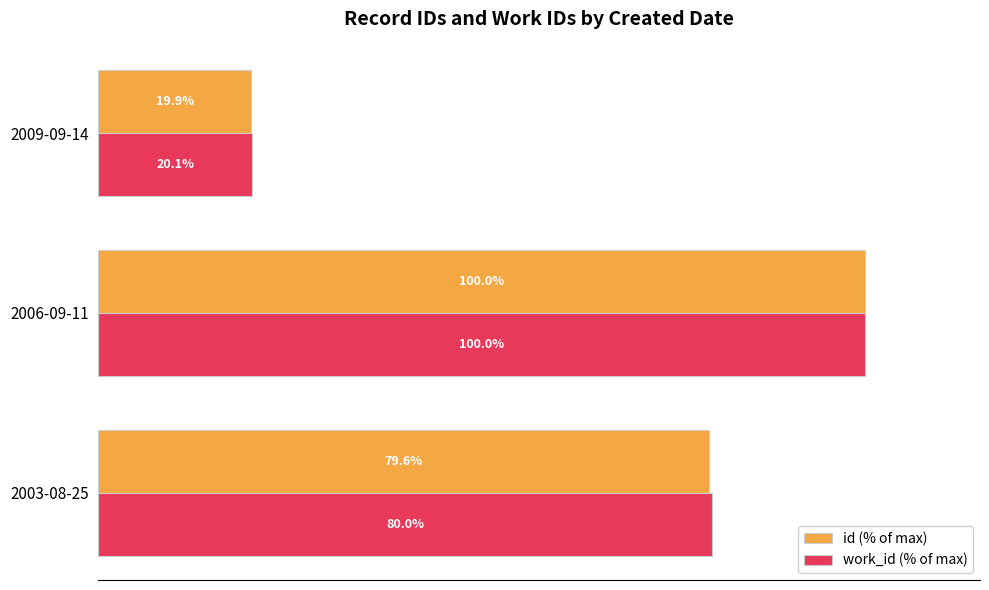

At which label does id (% of max) reach its minimum?

2009-09-14